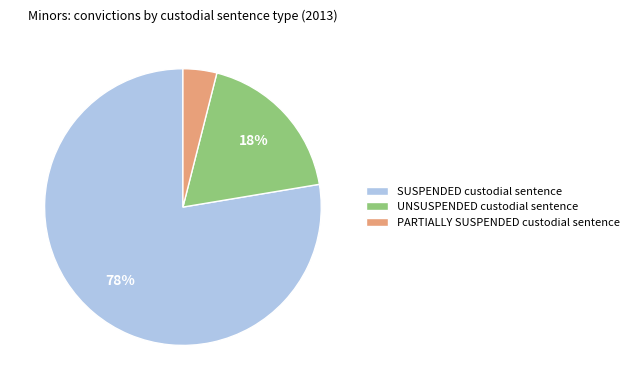

Which has a higher value, SUSPENDED custodial sentence or UNSUSPENDED custodial sentence?

SUSPENDED custodial sentence